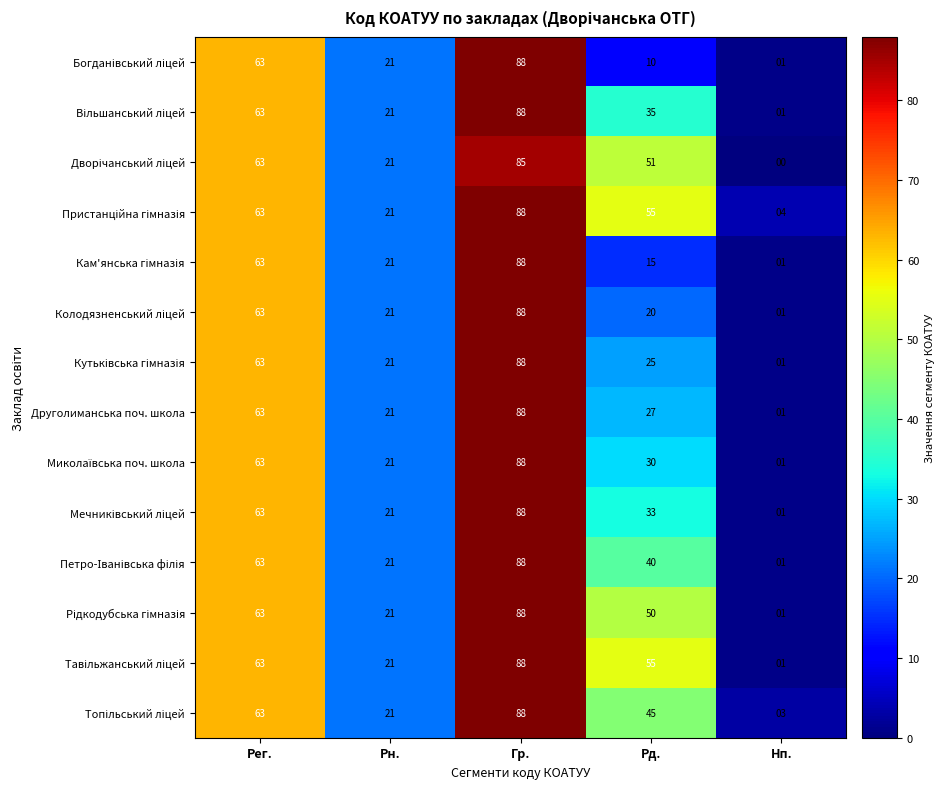

What is the total value across all series at Рн.?

294